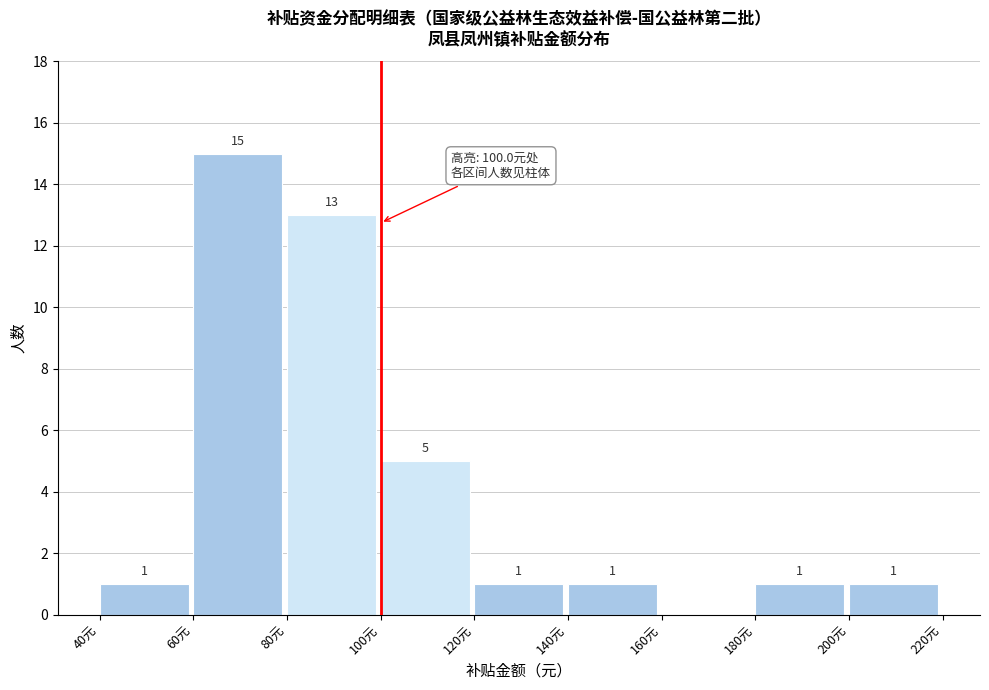

Which range on the x-axis has the tallest bar?

60 to 80